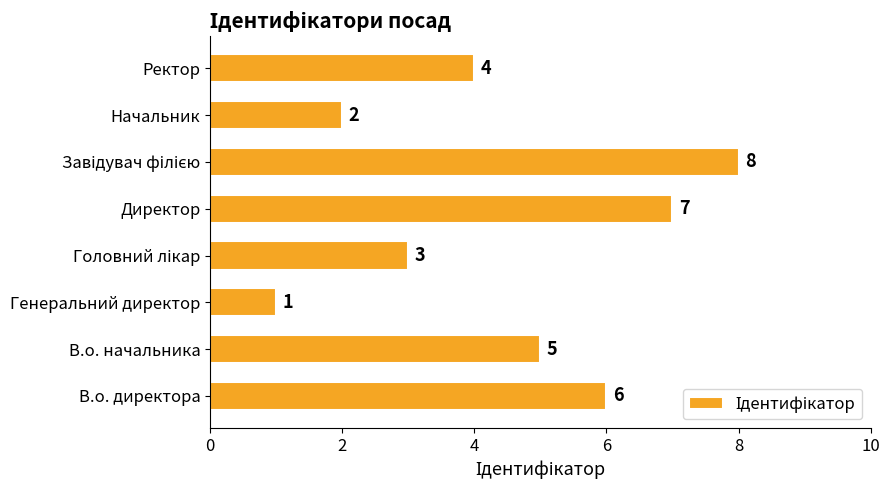

The value at В.о. начальника is 5. True or false?

True